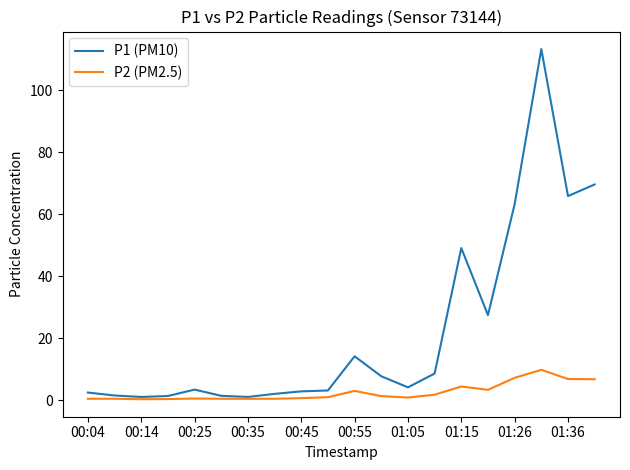

What is the difference between the maximum and minimum values in the P2 (PM2.5) series?

9.5